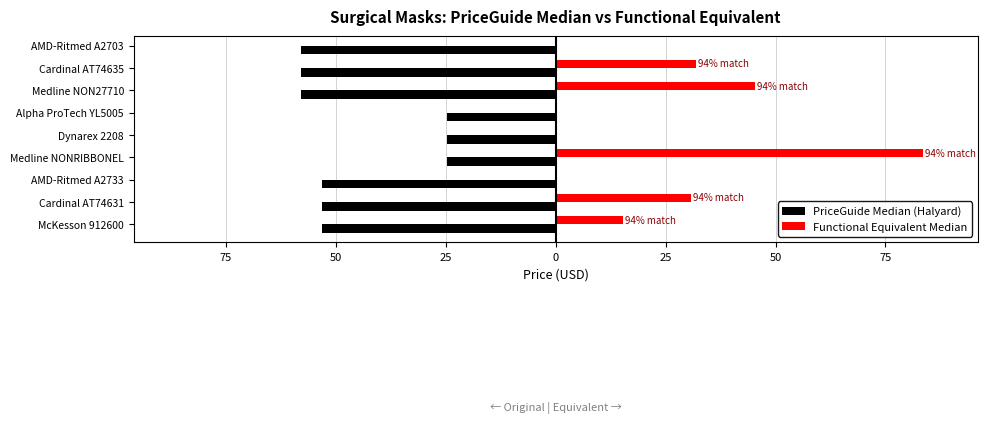

How many series are shown in this chart?

2